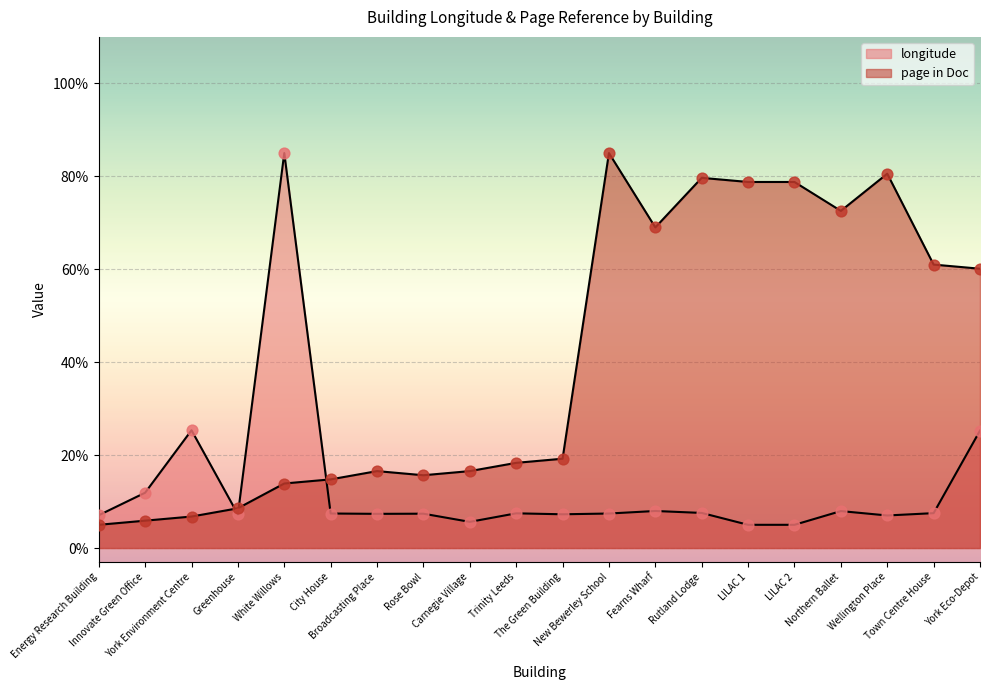

Which series has the largest total across all categories?

page in Doc